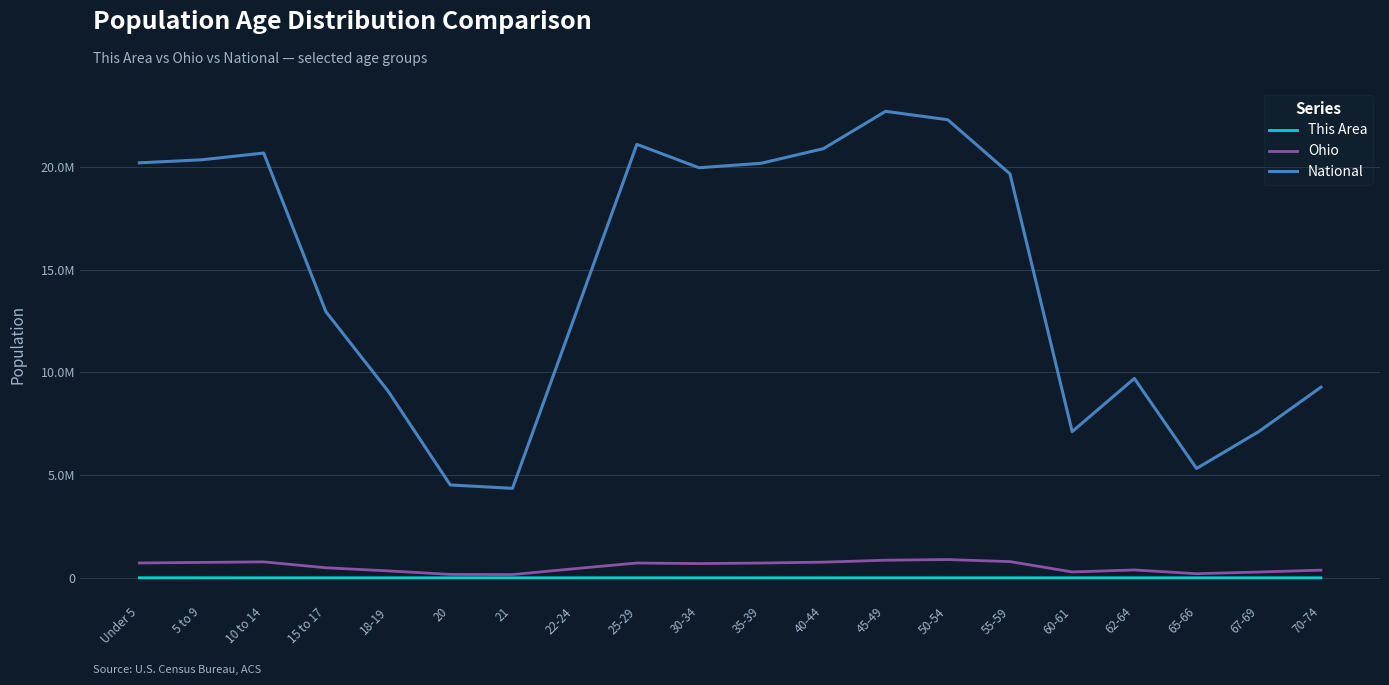

What is the sum of all Ohio values?

10764723